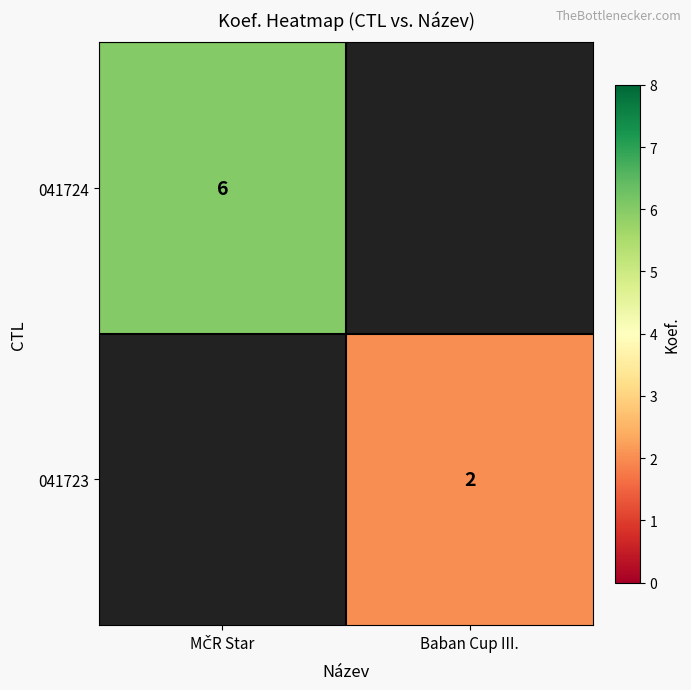

The 041723 series shows 1 at Baban Cup III.. True or false?

False